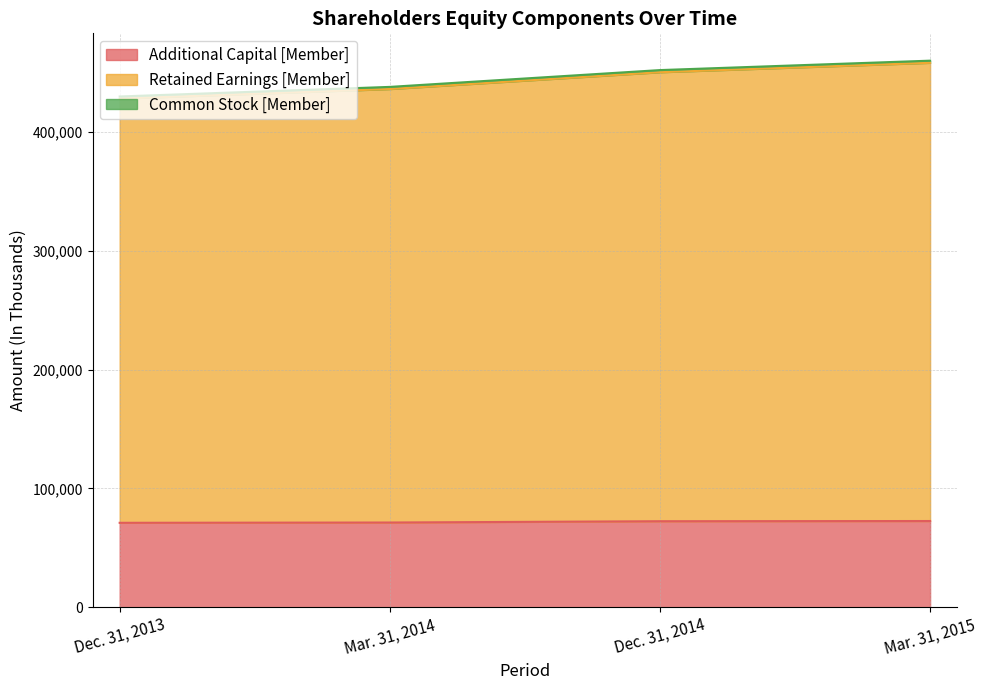

What is the lowest value of the Additional Capital [Member] series?

71074